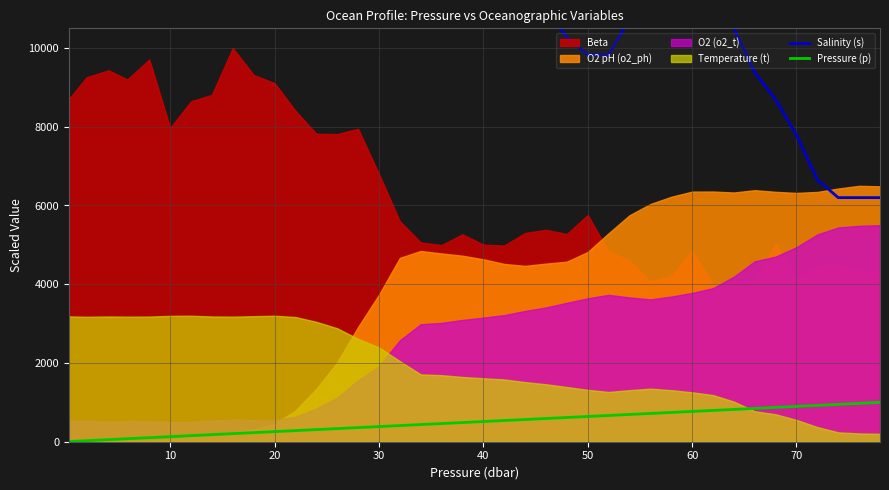

Between 13 and 9, which is larger?

13